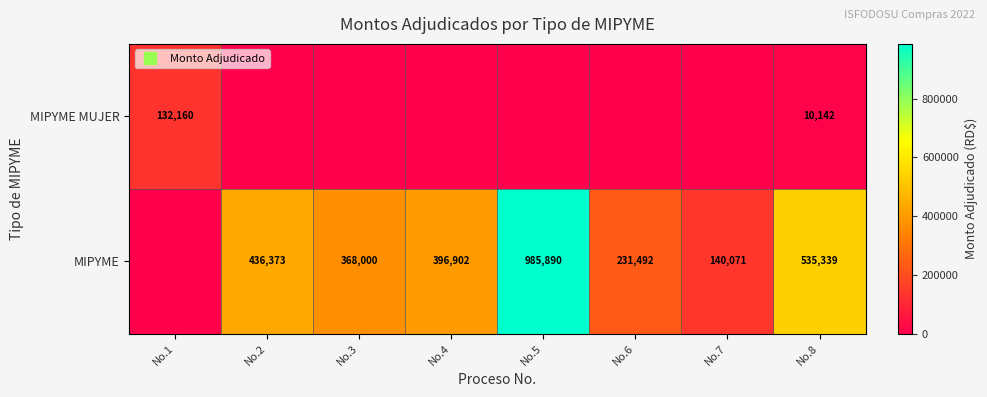

The MIPYME MUJER series shows 132160.0 at No.1. True or false?

True